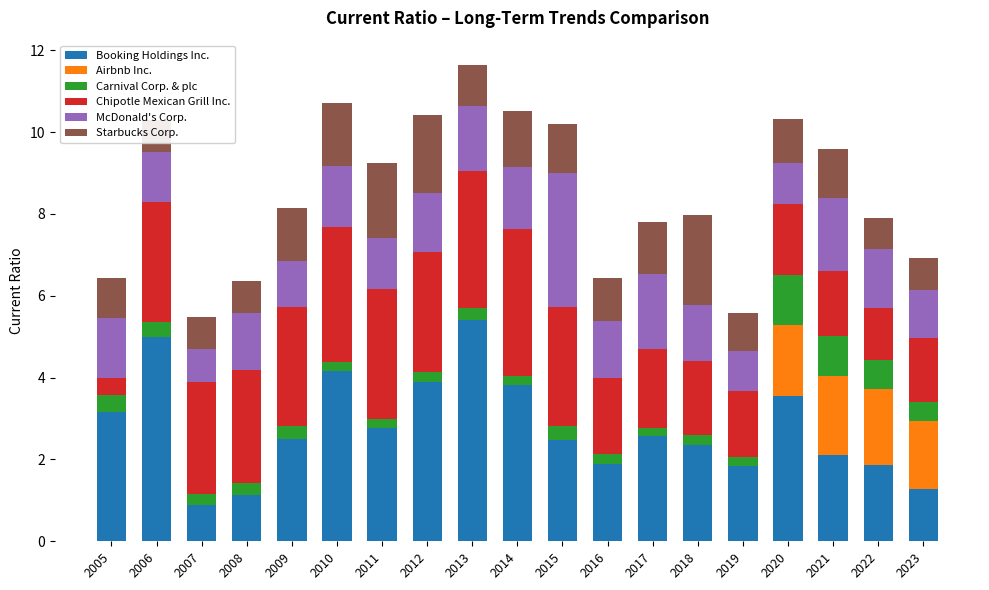

What is the total value across all series at 2012?

10.4